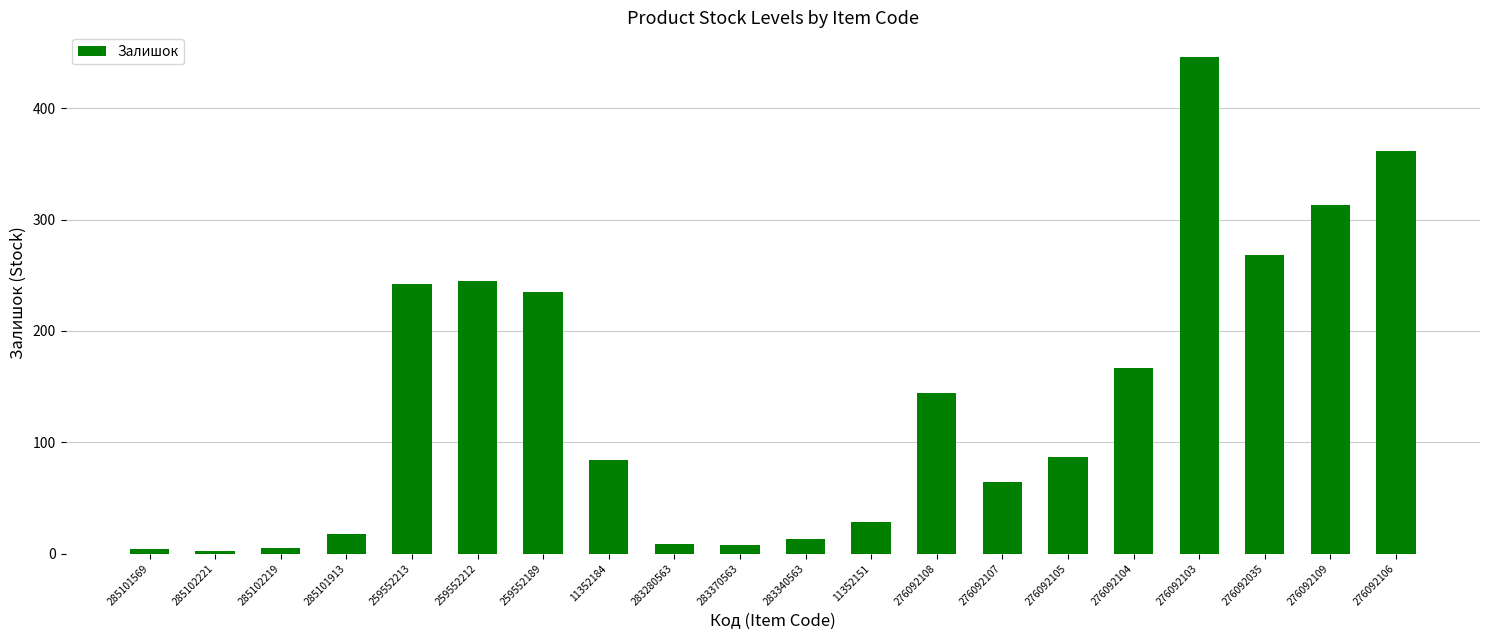

What is the approximate value at 276092107?

64